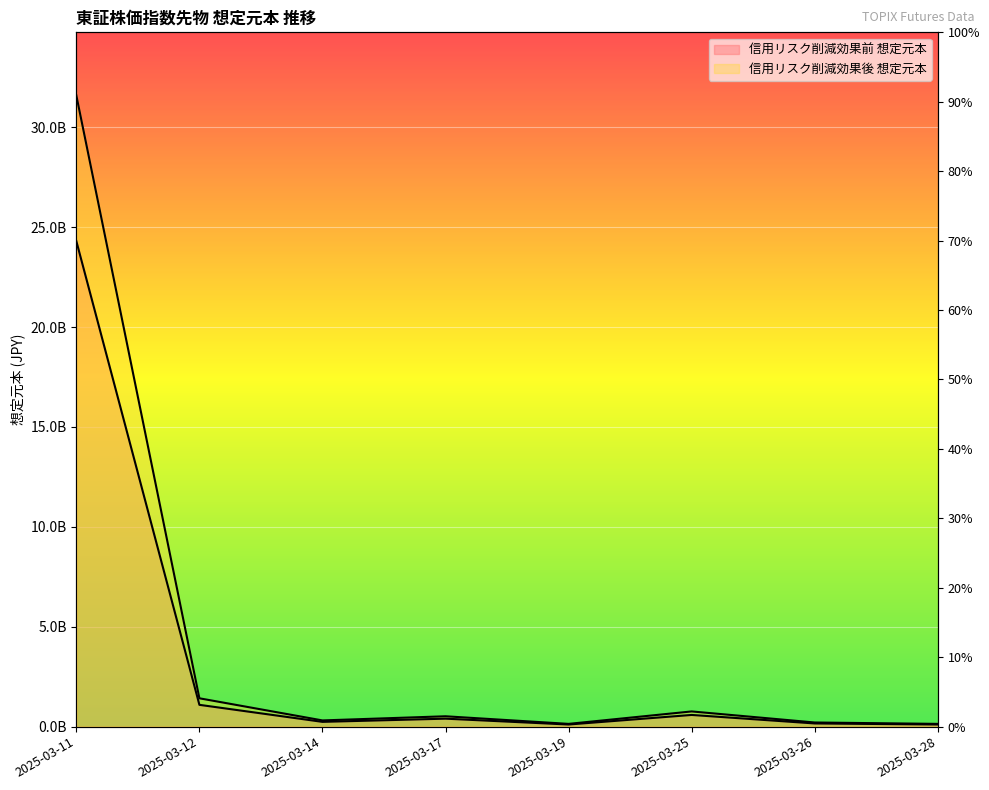

At how many categories does at least one series exceed 4016806036?

1